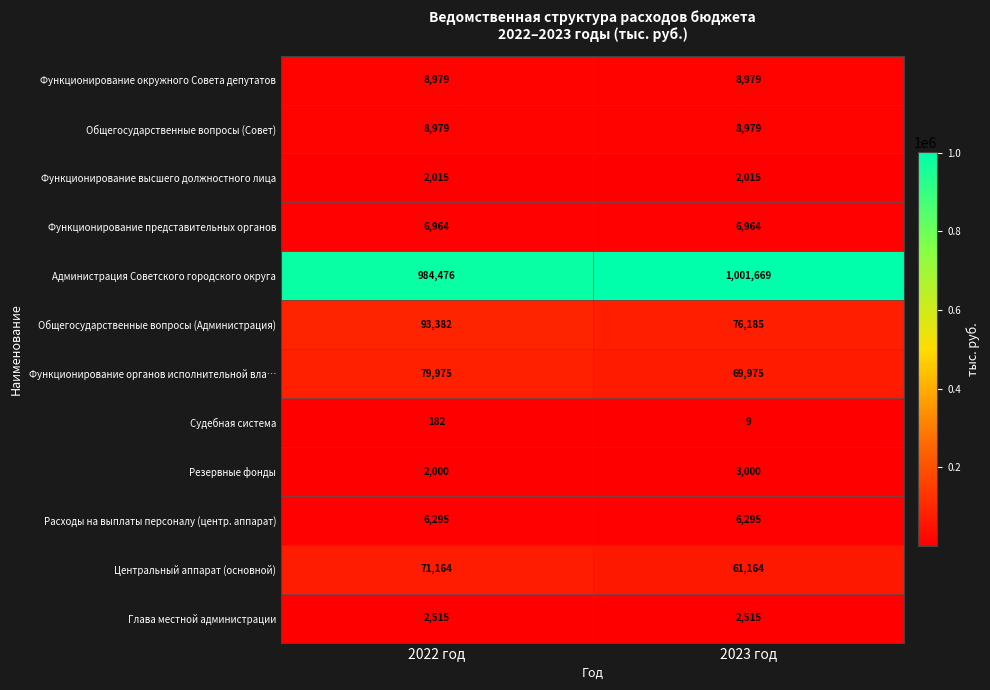

What value does the Функционирование представительных органов series have at 2023 год?

6964